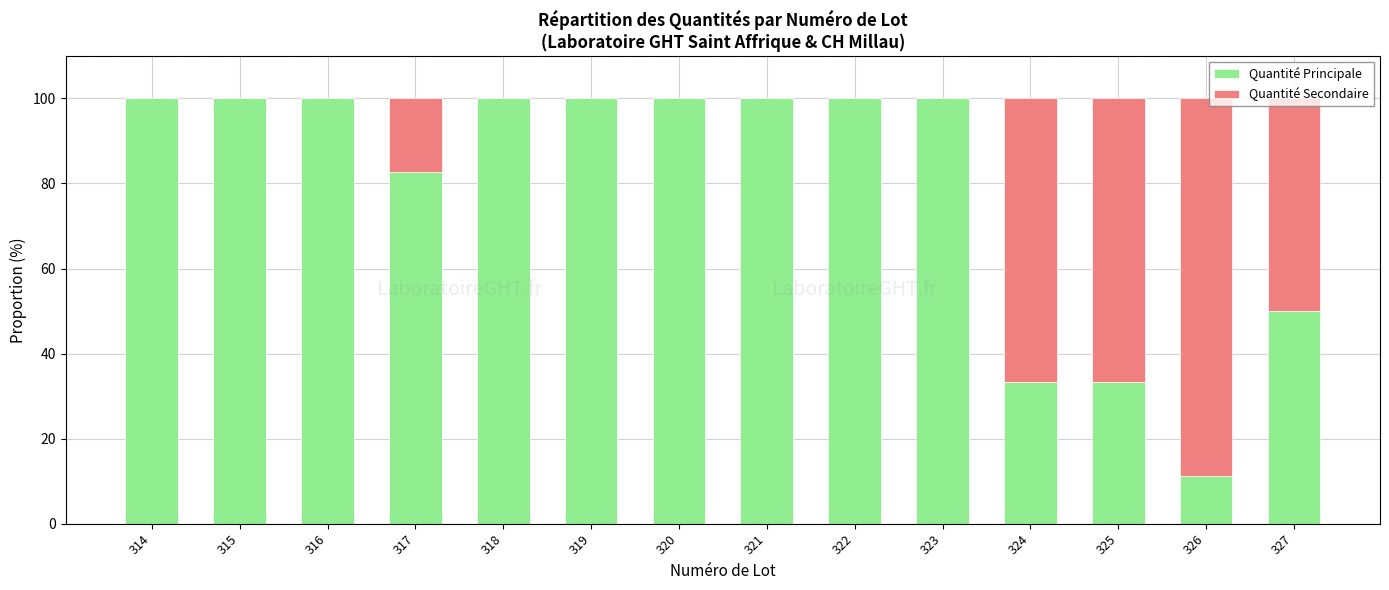

What is the sum of the Quantité Principale values at 327 and 319?

150.0